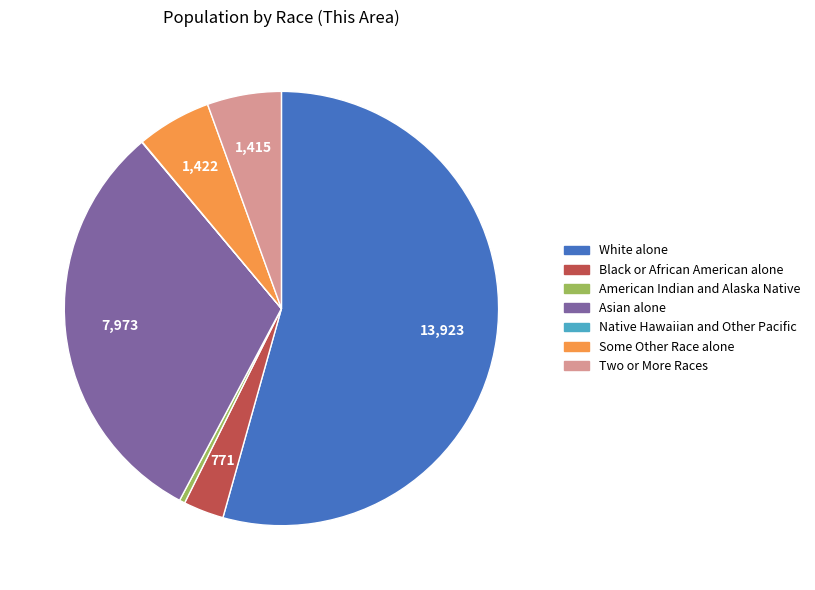

Which category has the biggest portion of the pie?

White alone